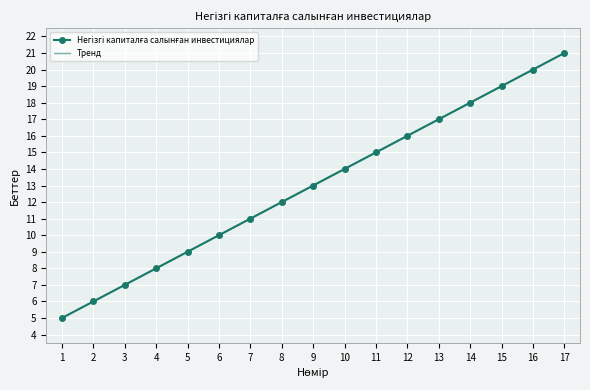

True or false: Тренд and Негізгі капиталға салынған инвестициялар cross at least once.

False